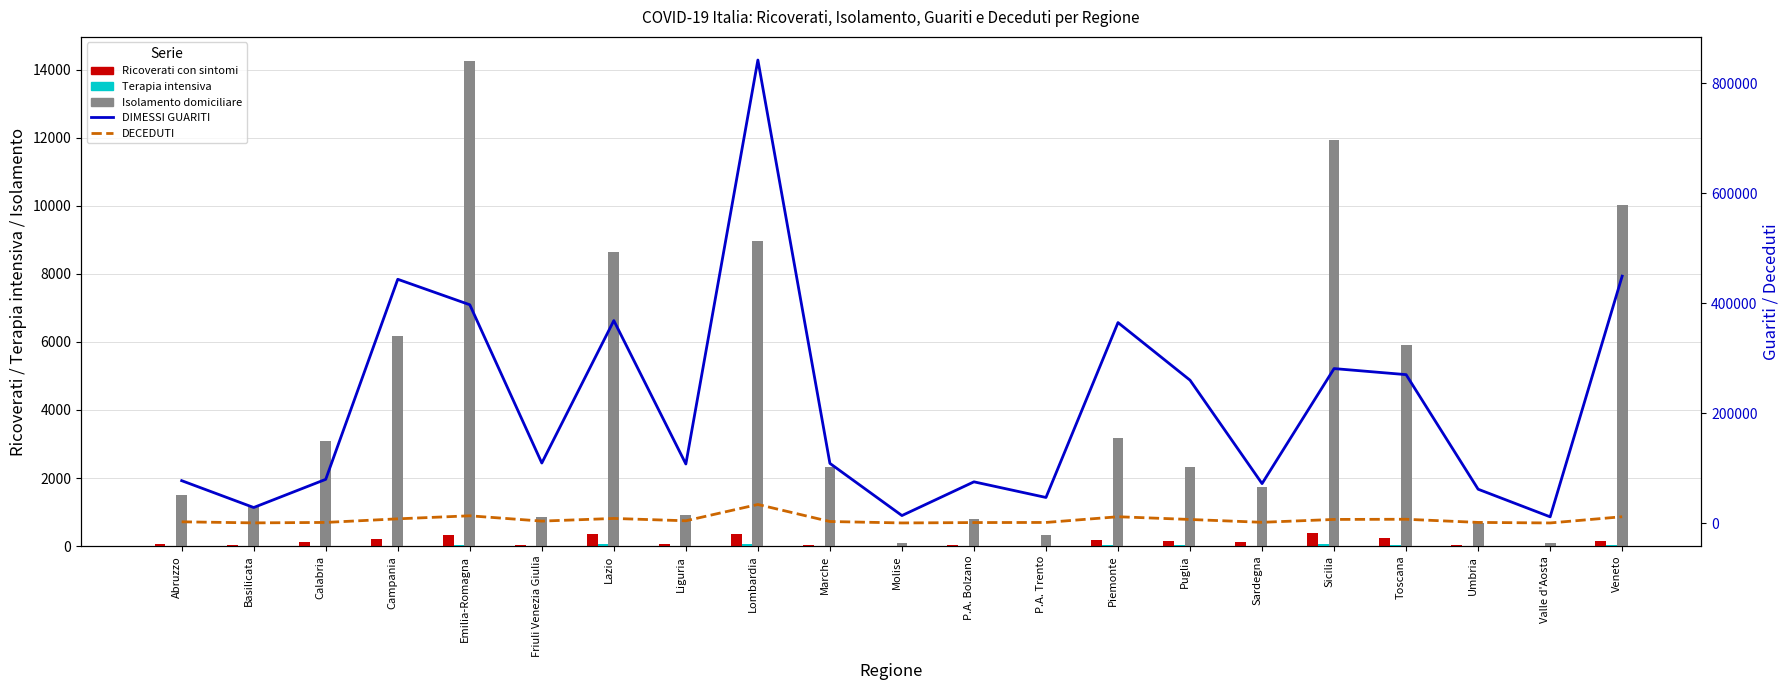

What is the difference between the DECEDUTI values at Veneto and P.A. Bolzano?

10591